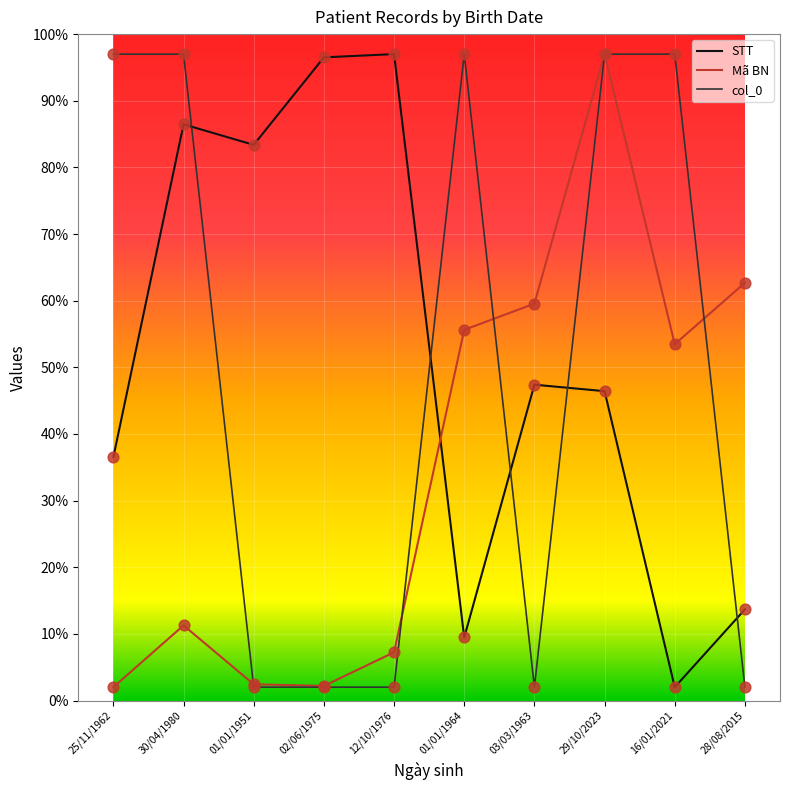

At how many categories does at least one series exceed 85?

7